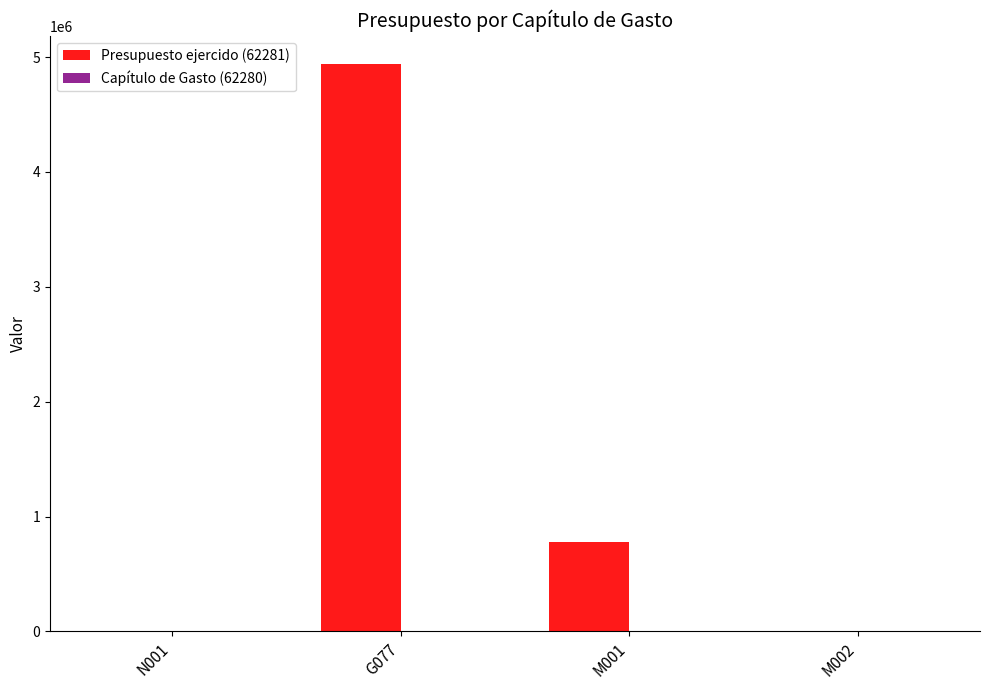

Which series has the largest total across all categories?

Presupuesto ejercido (62281)